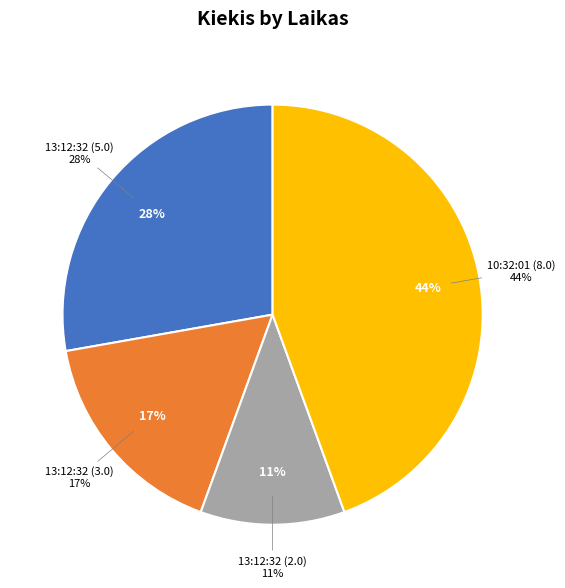

Which slice is the largest?

10:32:01 (8.0)